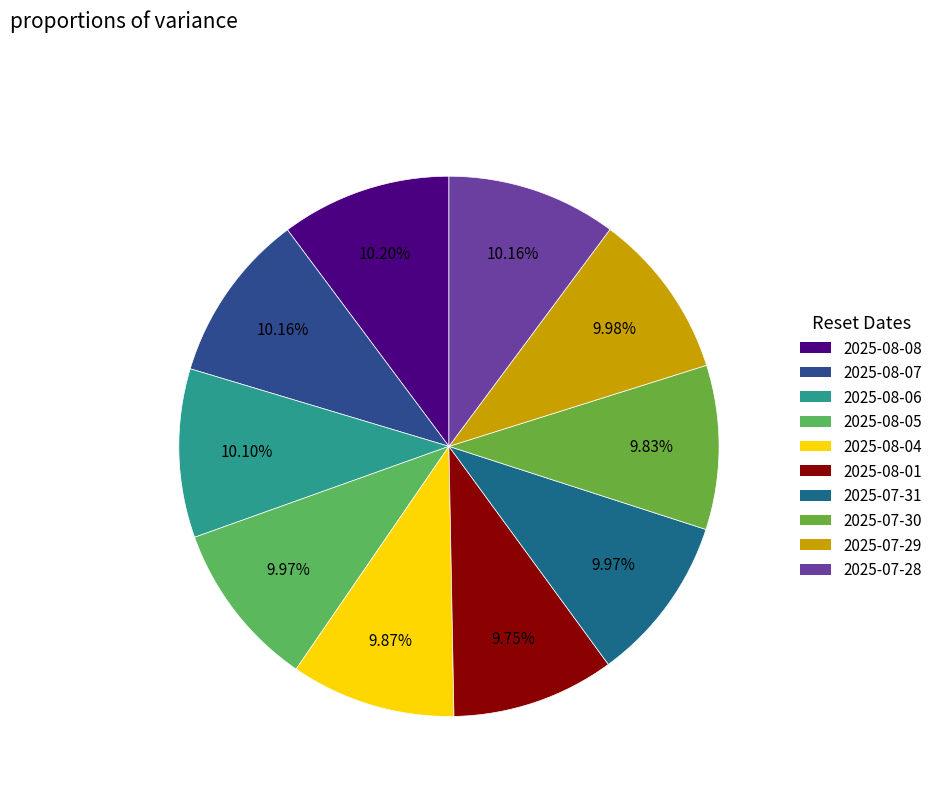

How many segments does this pie chart have?

10